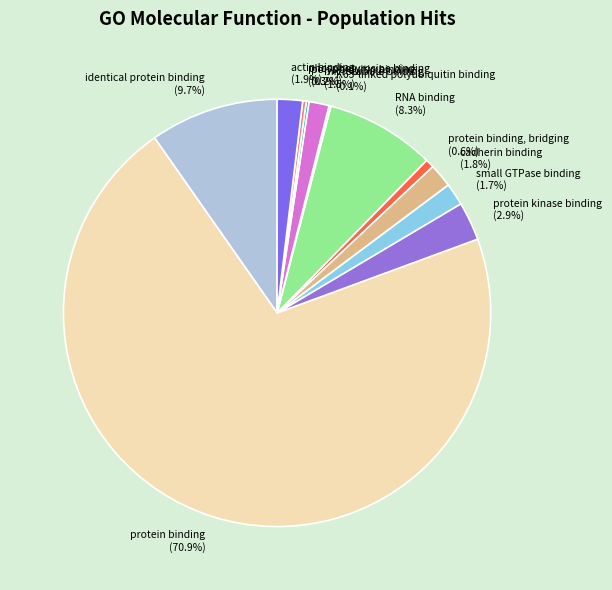

How much of the chart is everything except small GTPase binding (1.7%)?

98.3%